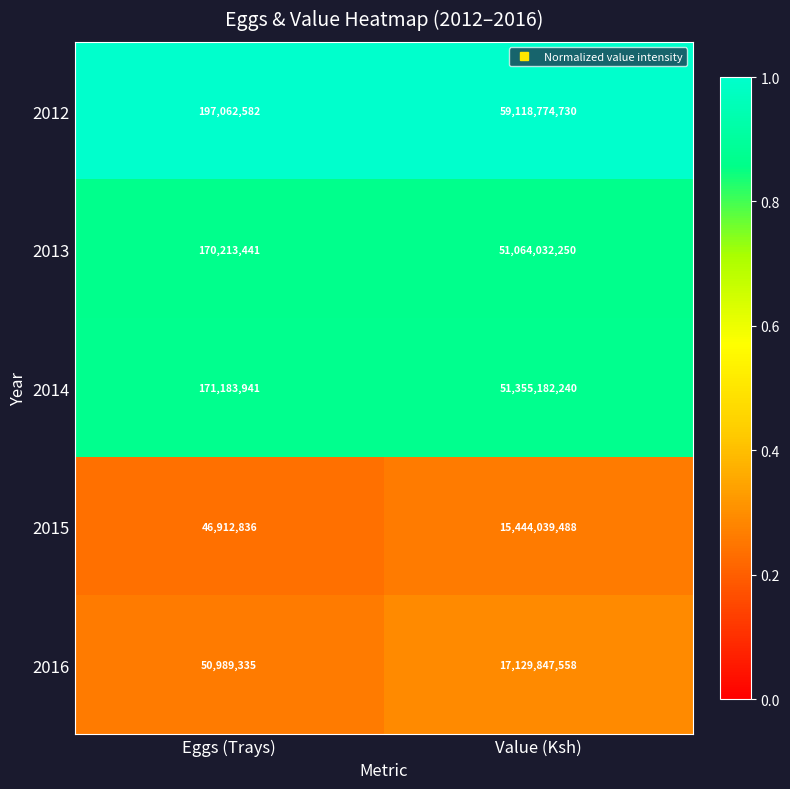

What is the total value across all series at Value (Ksh)?

194111876266